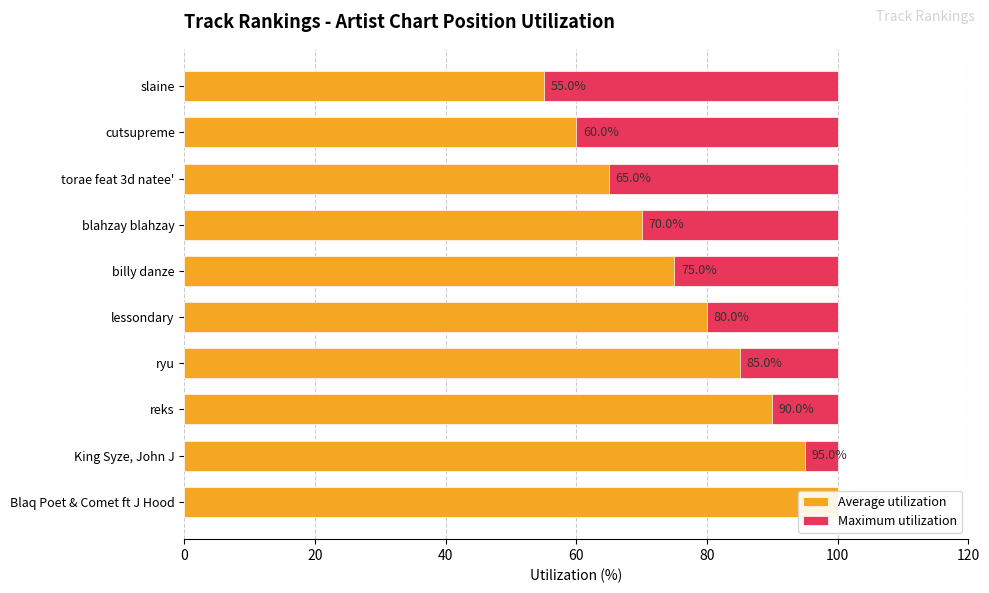

List the series in order of their peak value, highest first.

Average utilization, Maximum utilization